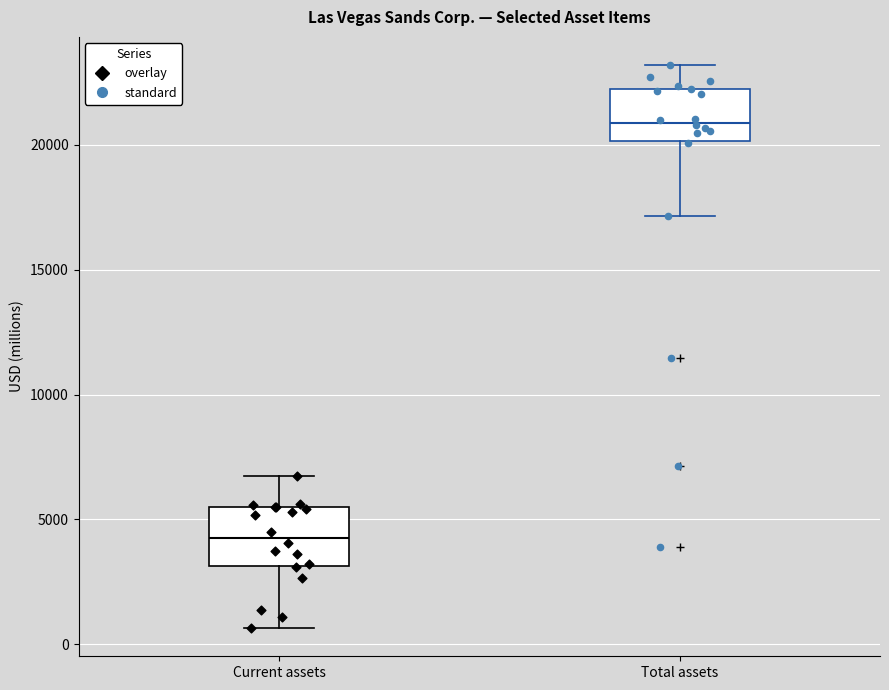

Reading left to right, read every box against the y-axis: the position of its median line, the range the box covers, and the ends of its whiskers. The values are not printed on the chart, so give them approximately, as read against the axis.

Current assets: median 4500, box 3000 to 5500, whiskers 500 to 6500
Total assets: median 21000, box 20000 to 22000, whiskers 17000 to 23000